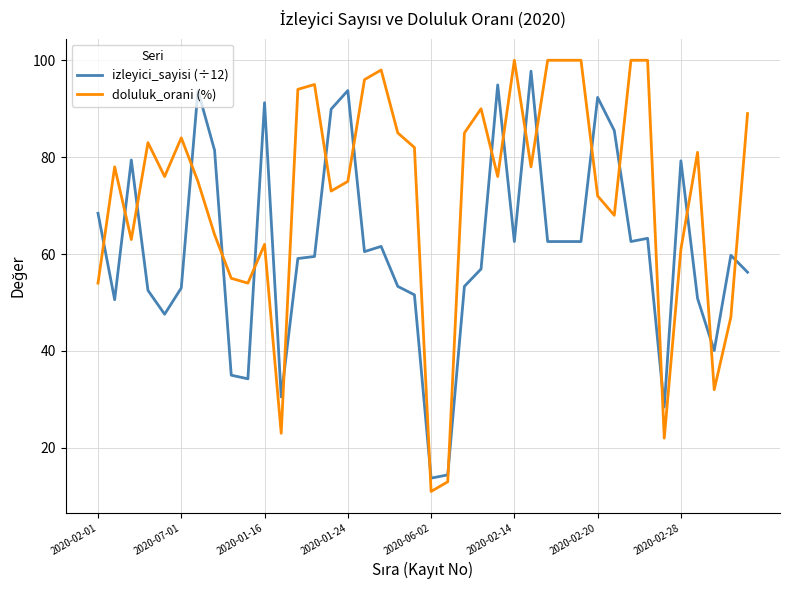

What is the greatest value displayed?

100.0